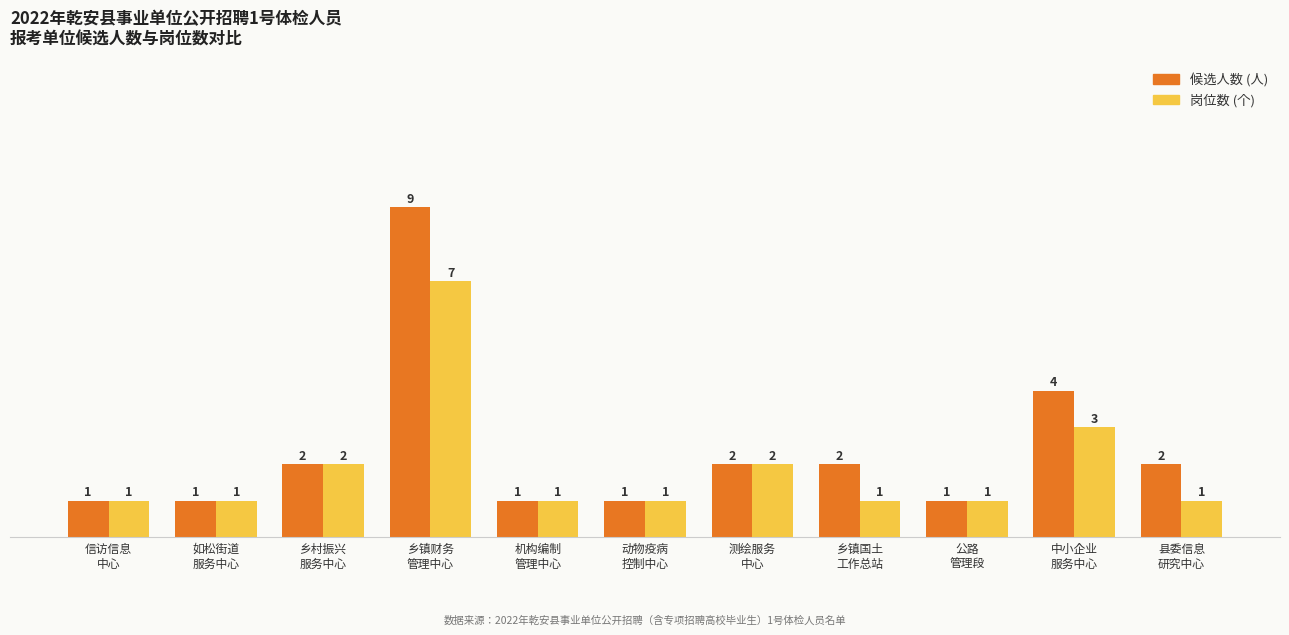

Does the chart contain stacked bars?

No